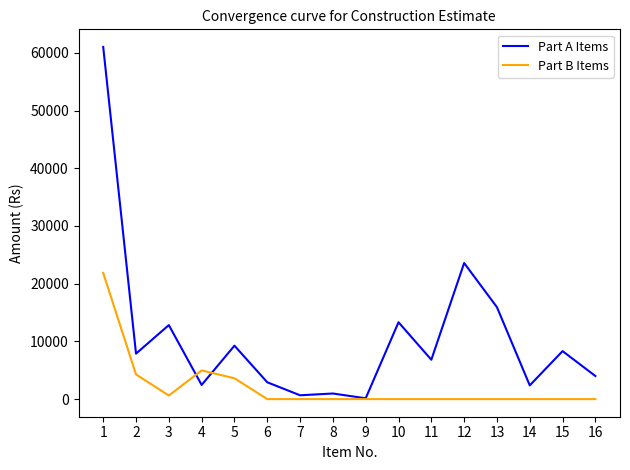

Rank the series by their average value, from highest to lowest.

Part A Items, Part B Items